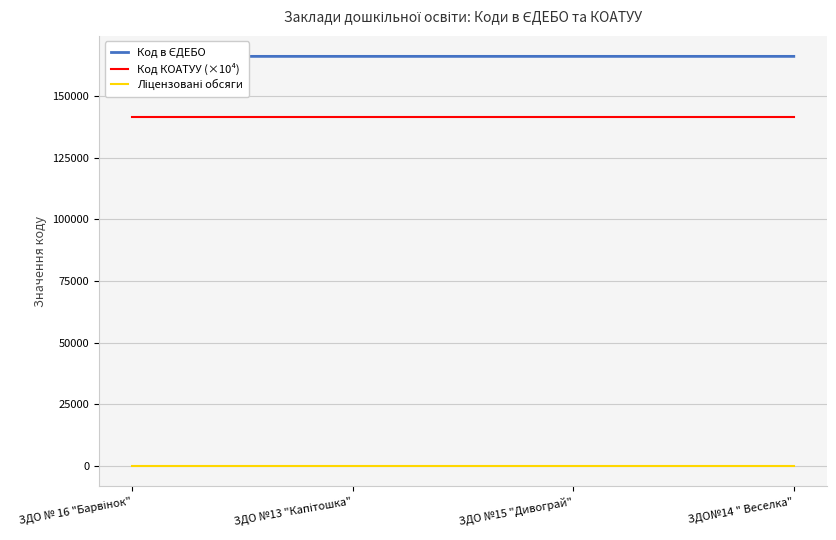

Which category has the lowest value in the Код КОАТУУ (×10⁴) series?

ЗДО № 16 "Барвінок"